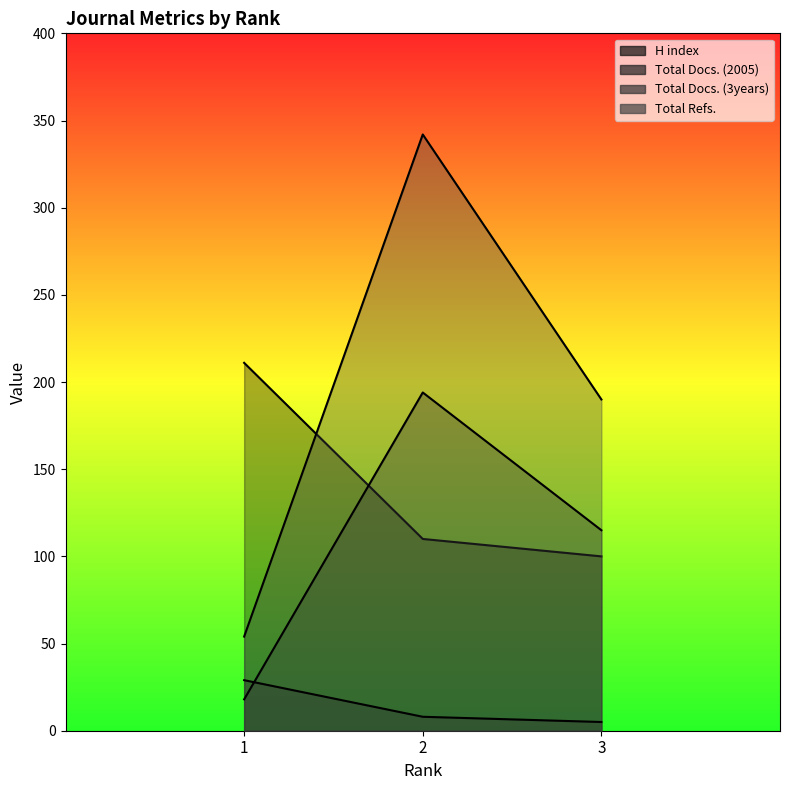

At how many categories does at least one series exceed 71?

3